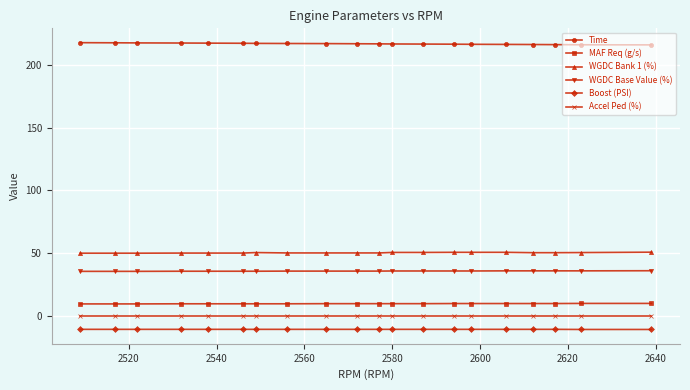

What is the average value of the WGDC Base Value (%) series?

35.6